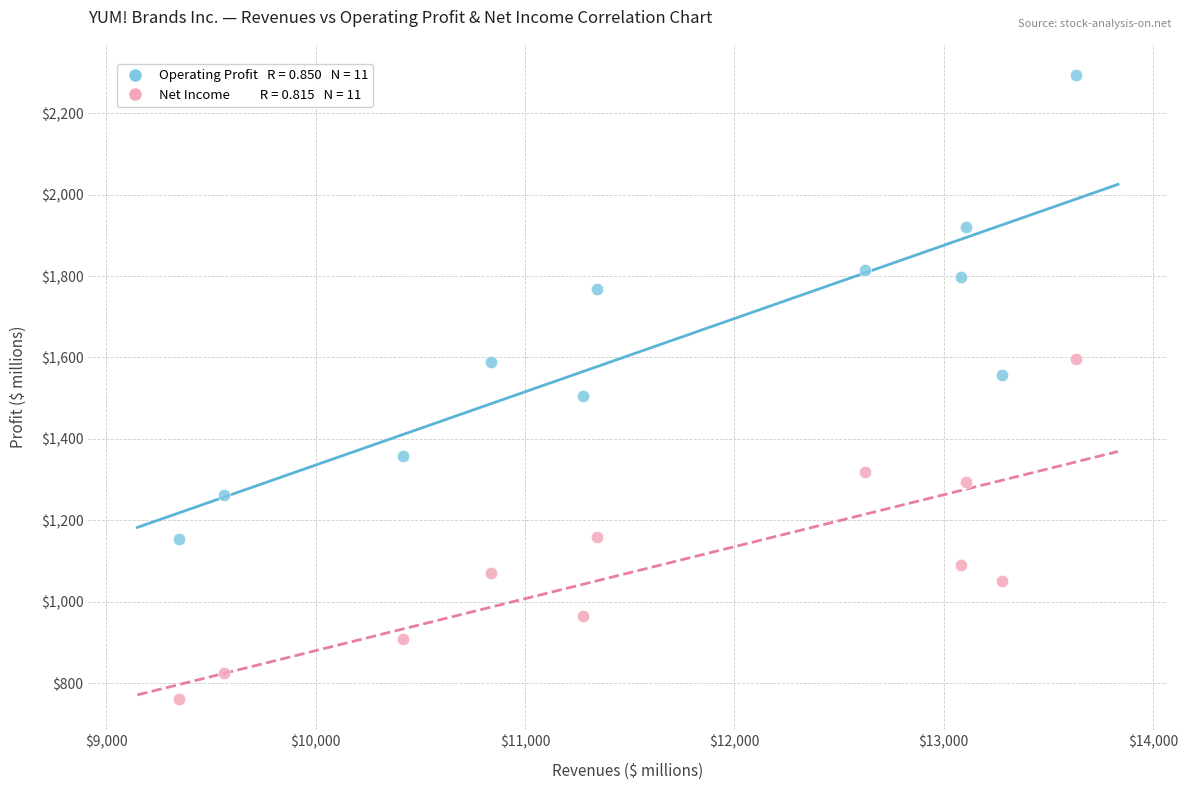

Across all data points, what is the range of X values (max minus min)?

4284